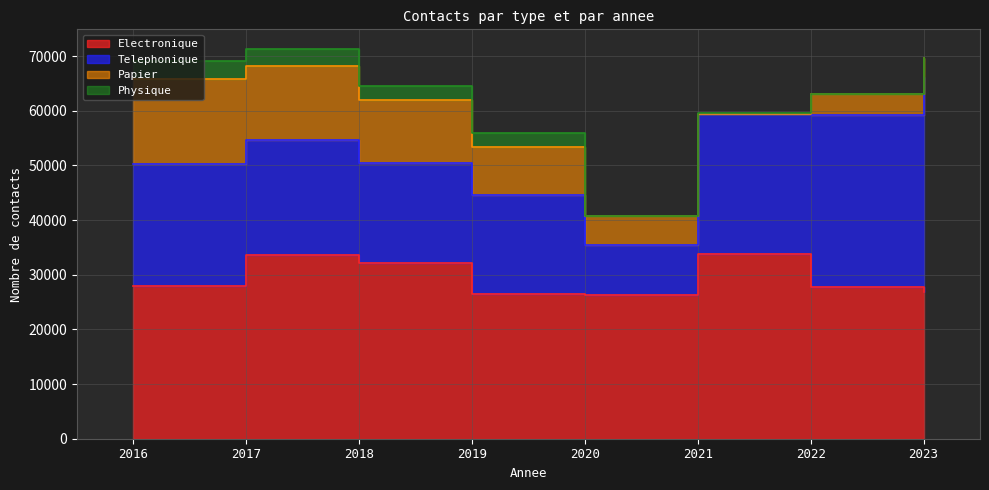

At which label does Physique first exceed 2584?

2016